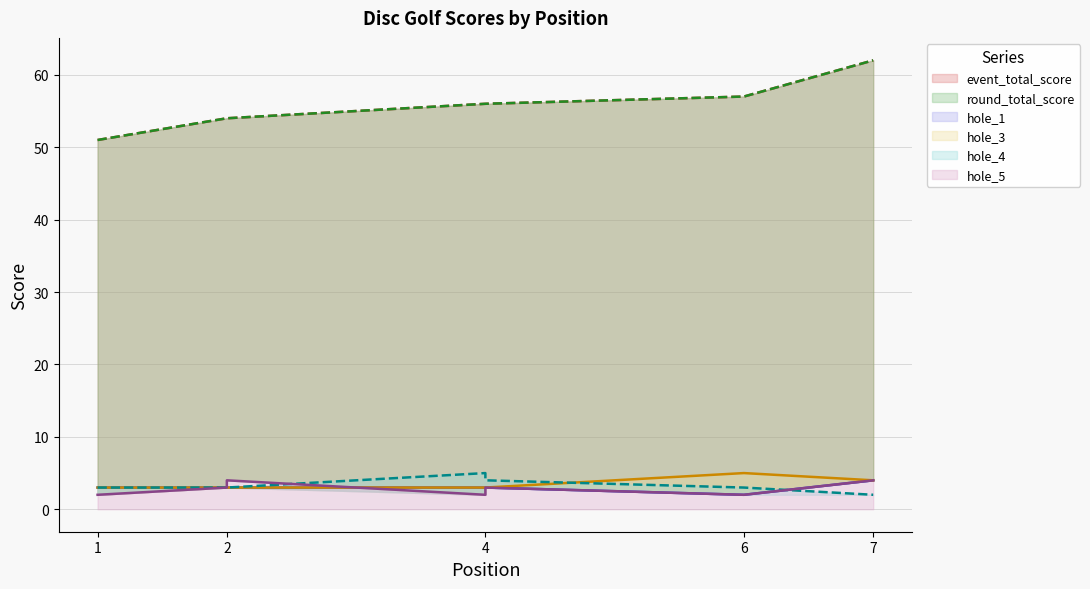

Rank the series at 4 from lowest to highest value.

hole_5, hole_1, hole_3, hole_4, event_total_score, round_total_score